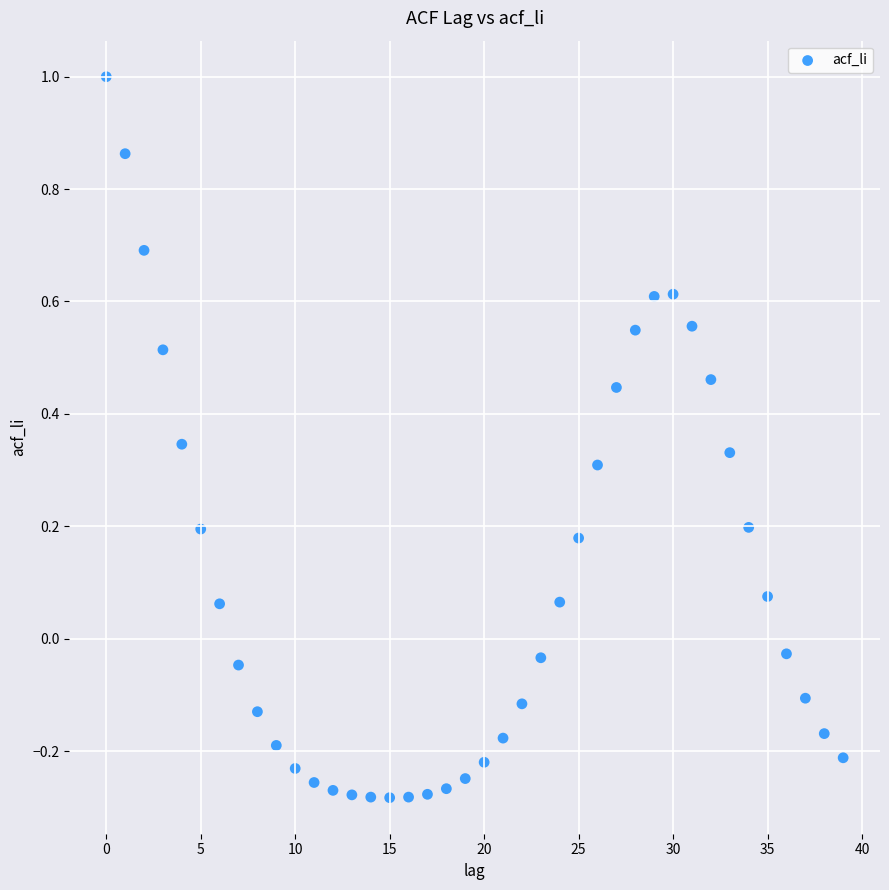

What is the range of Y values (max minus min)?

1.3